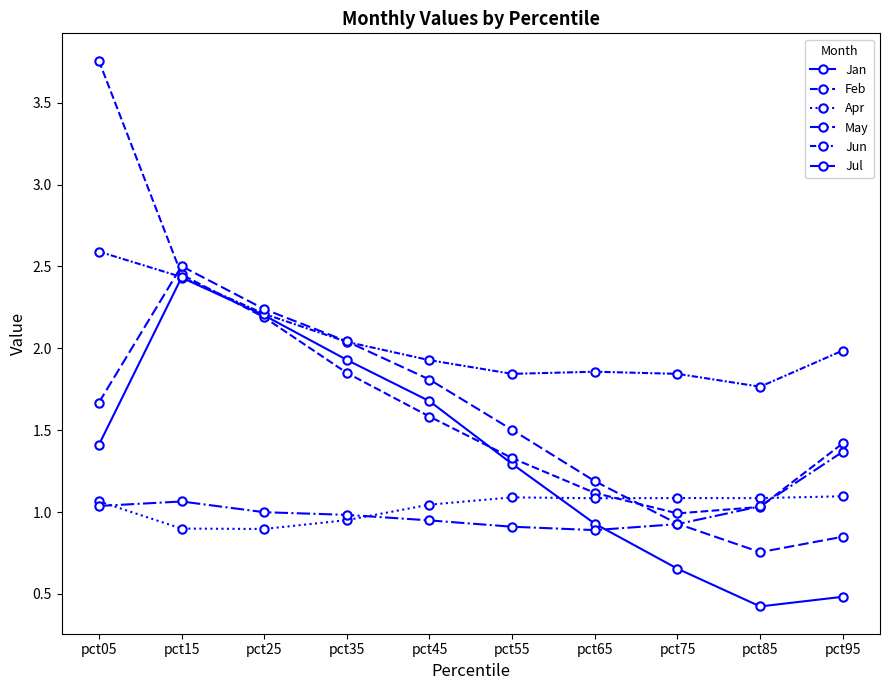

What is the sum of all Apr values?

10.3